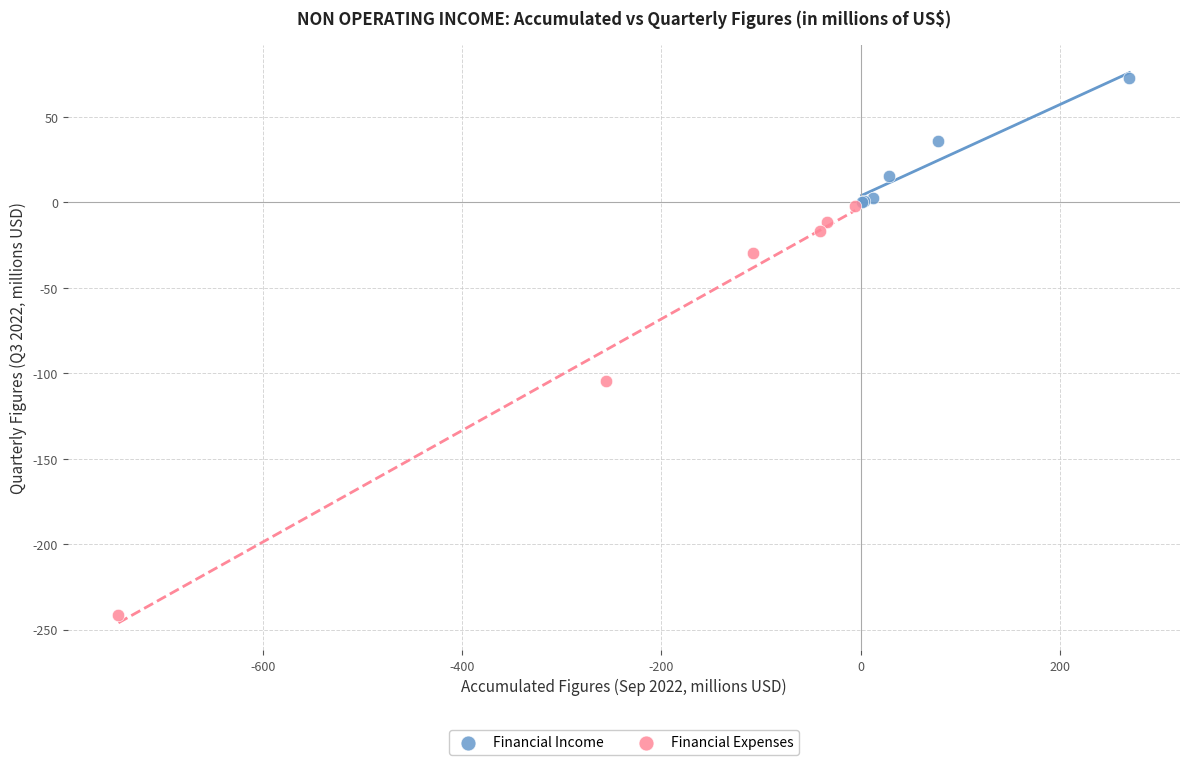

Which series contains the lowest Y value?

Financial Expenses